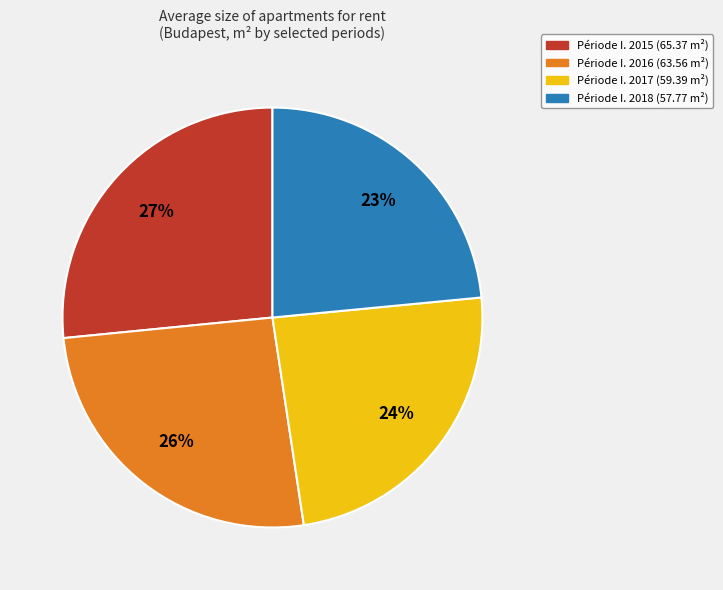

Is there a majority slice in this chart?

No